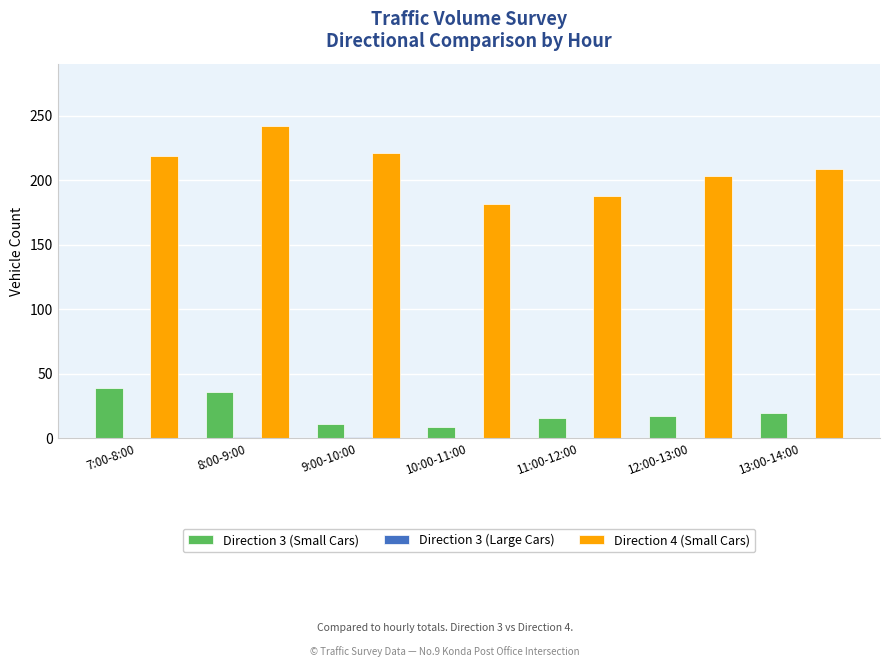

How many groups of bars are there?

7